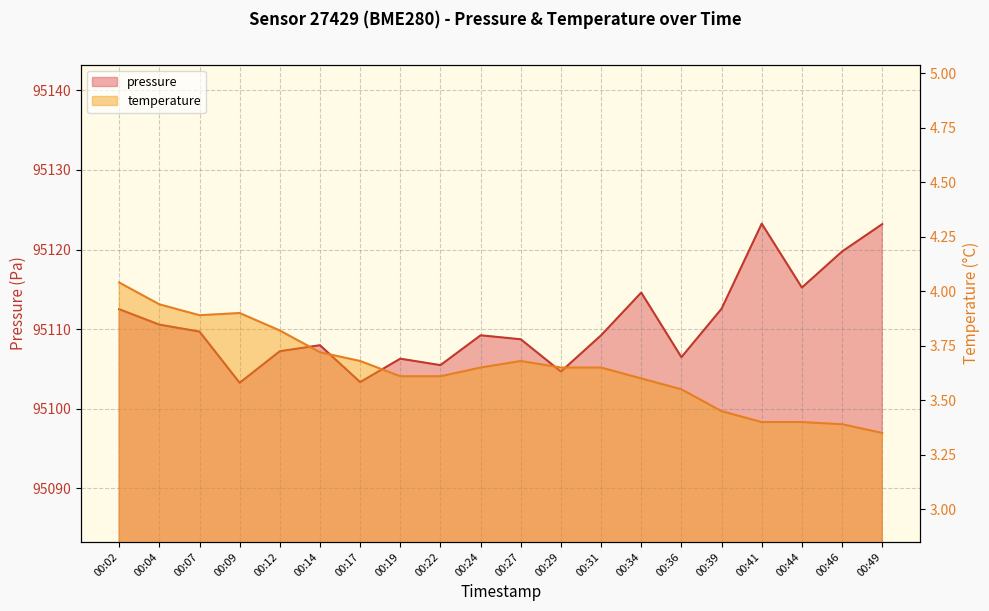

Is the value of temperature at 00:46 greater than the value of pressure at 00:44?

No